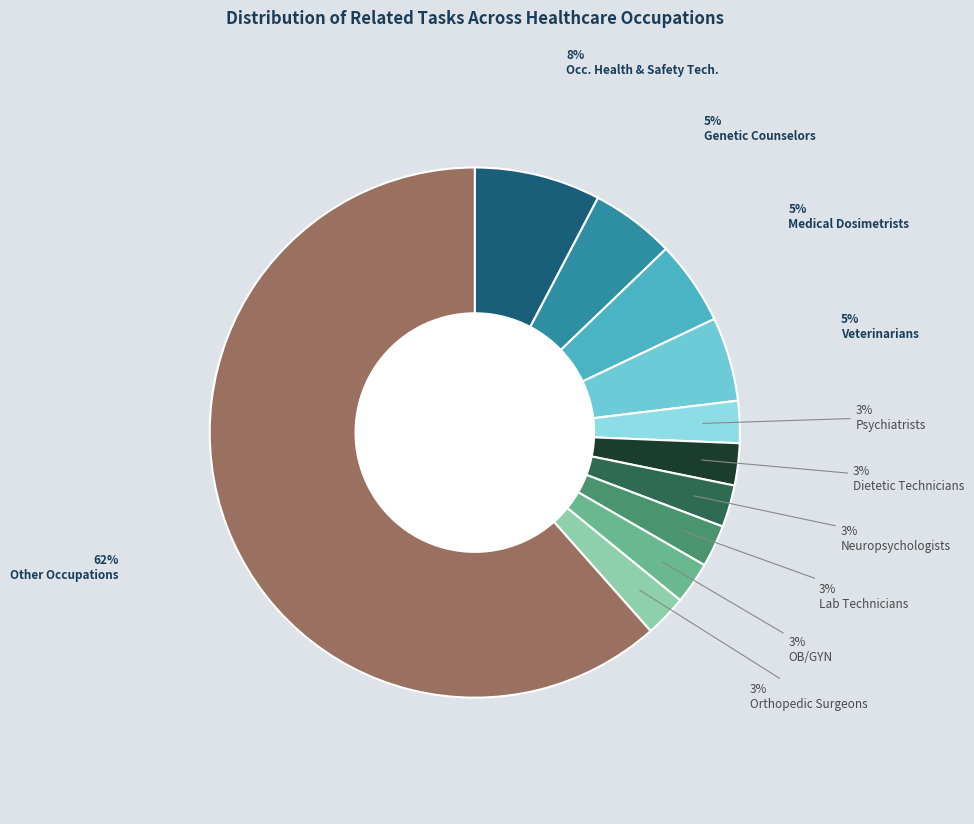

Count the number of slices in the pie.

11